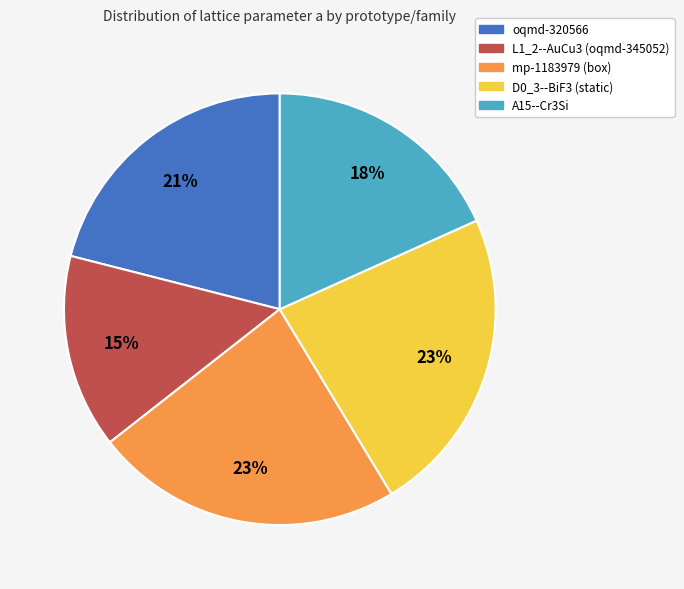

To the nearest percent, what percentage of the pie is oqmd-320566?

21%